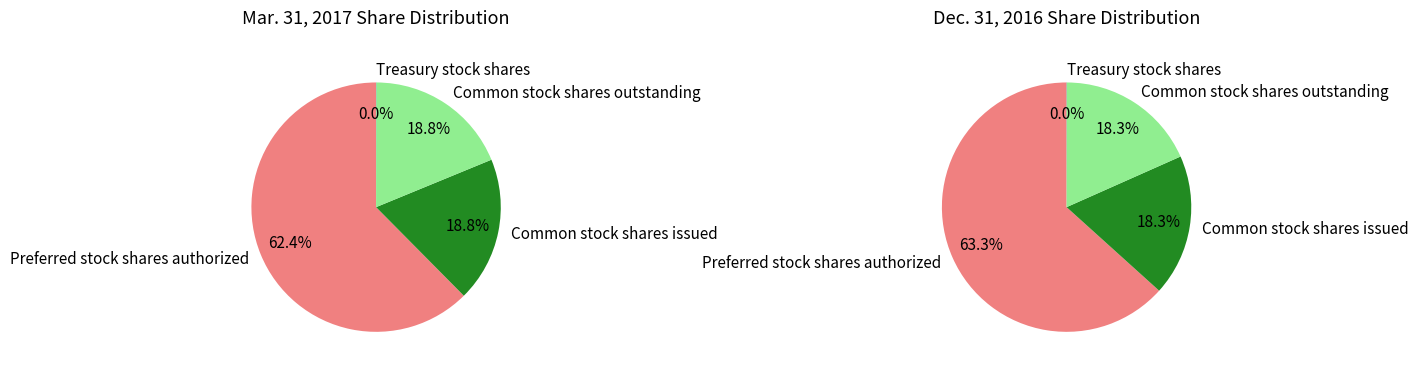

What is the largest slice in the pie chart?

Preferred stock shares authorized